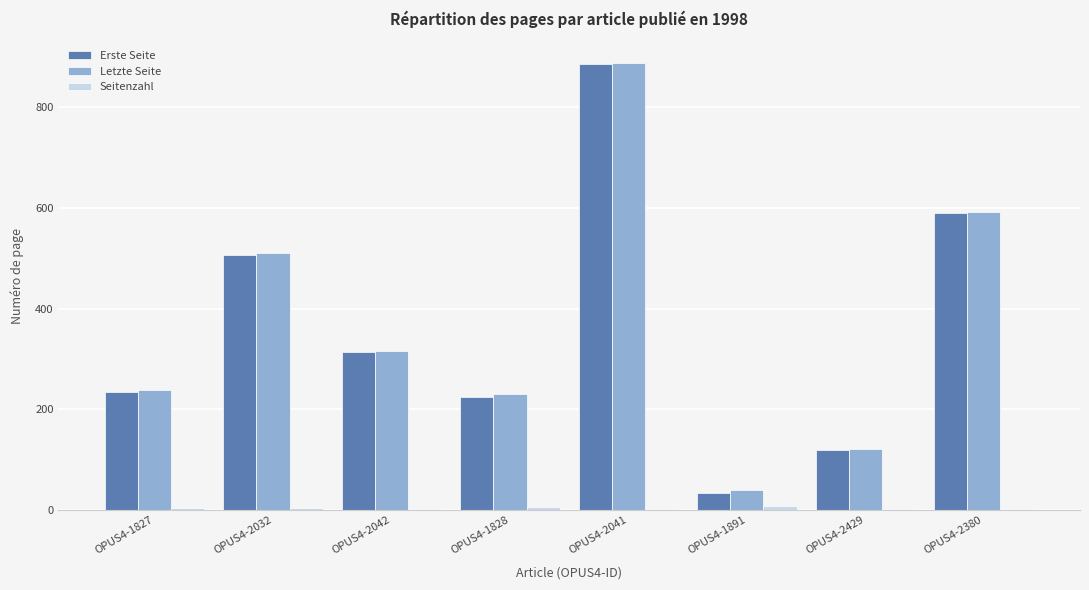

Which series has the widest spread of values?

Erste Seite